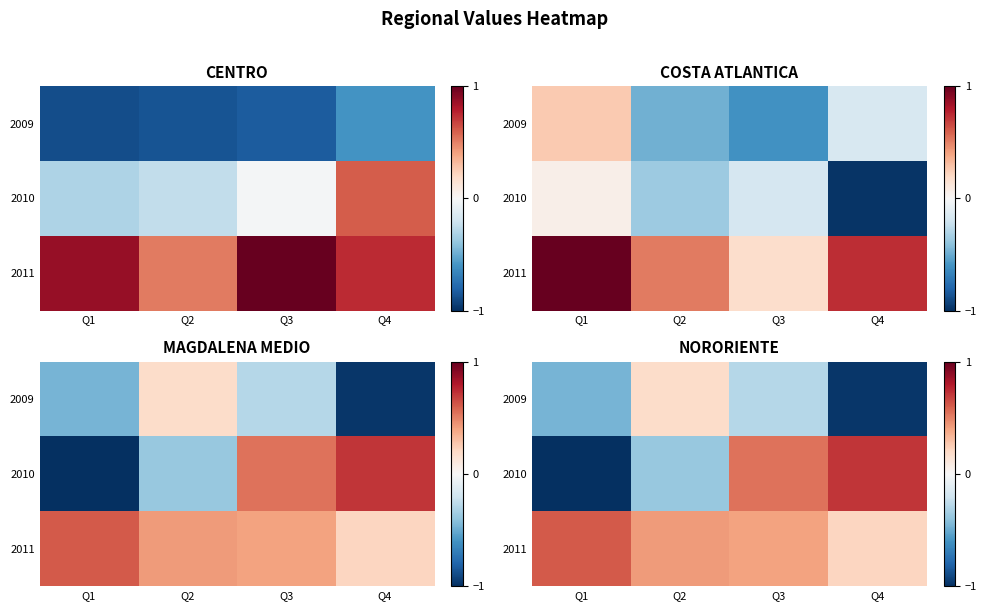

The 2010 series shows -0.4 at Q1. True or false?

False